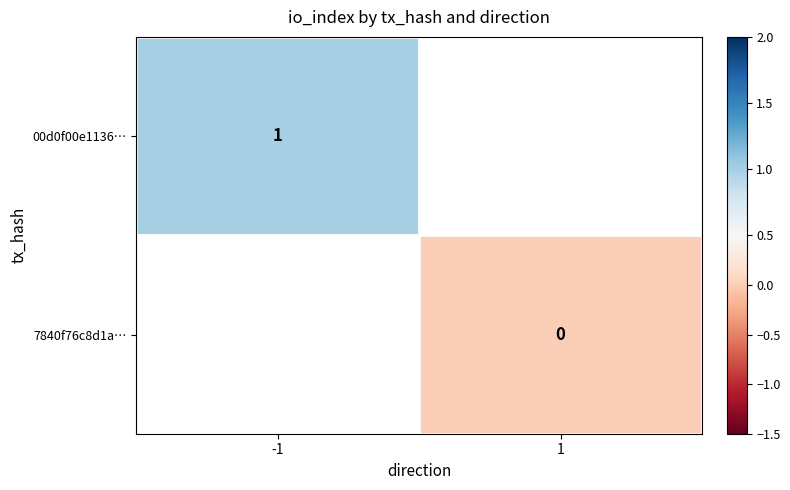

Is the value of 7840f76c8d1a… at 1 greater than the value of 00d0f00e1136… at -1?

No